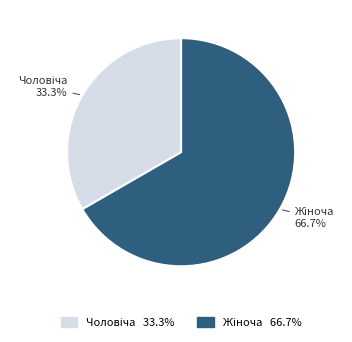

Is there a majority slice in this chart?

Yes